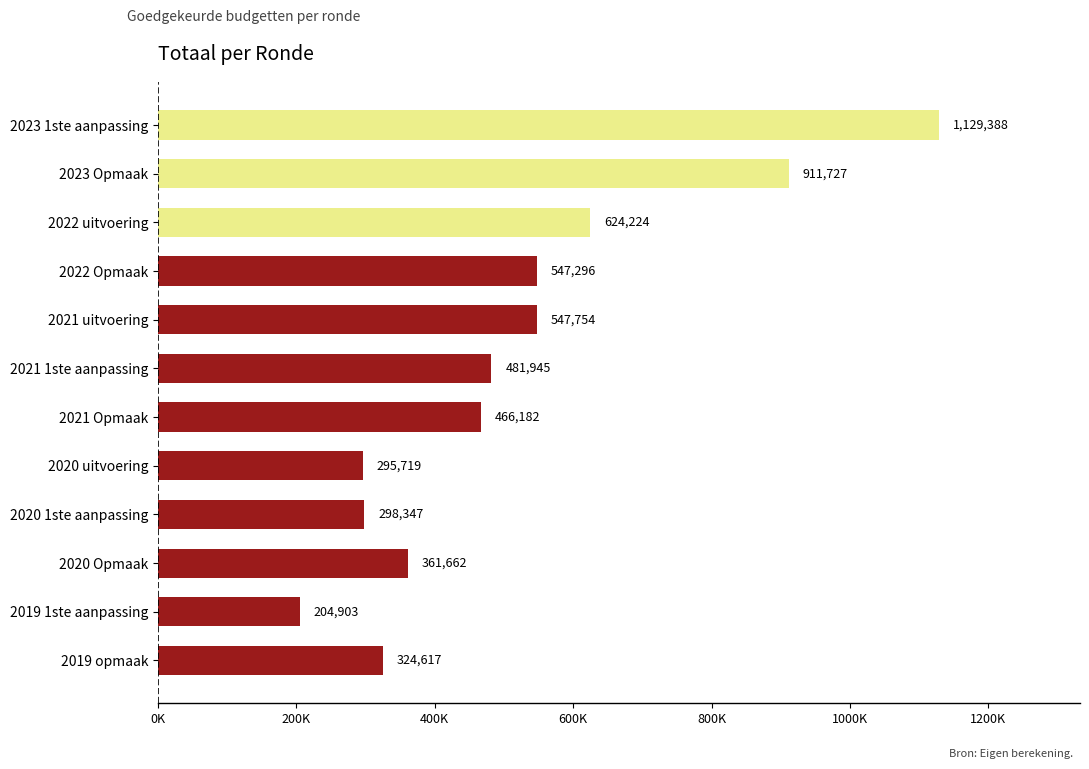

List the labels in order of value, smallest first.

2019 1ste aanpassing, 2020 uitvoering, 2020 1ste aanpassing, 2019 opmaak, 2020 Opmaak, 2021 Opmaak, 2021 1ste aanpassing, 2022 Opmaak, 2021 uitvoering, 2022 uitvoering, 2023 Opmaak, 2023 1ste aanpassing